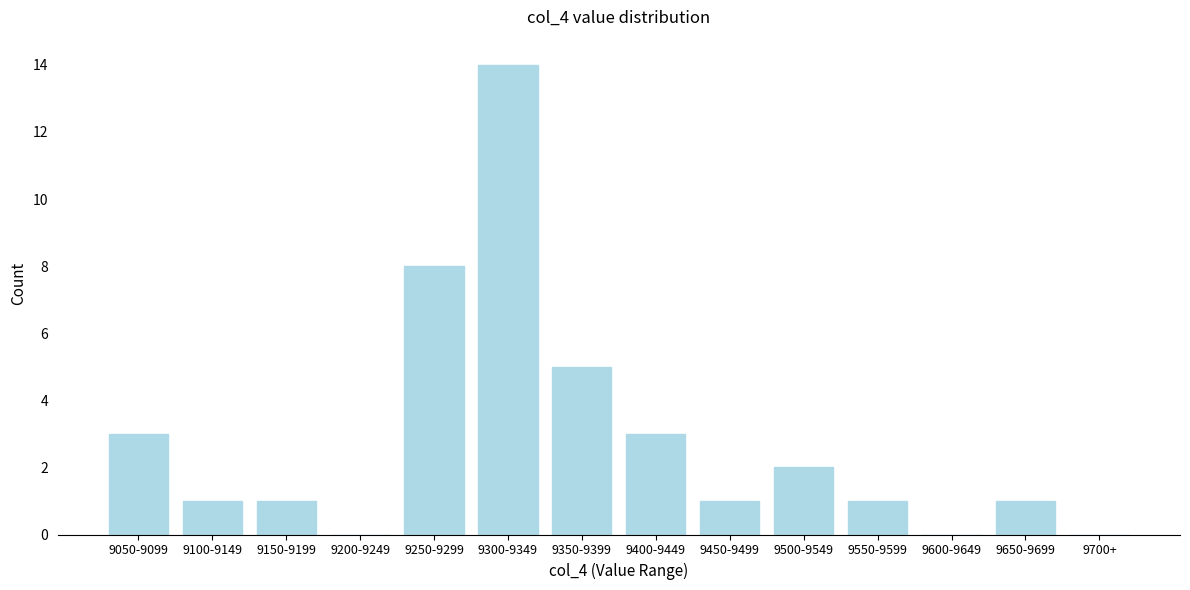

Reading left to right, transcribe all the data shown in this chart.

9050-9099=3	9100-9149=1	9150-9199=1	9200-9249=0	9250-9299=8	9300-9349=14	9350-9399=5	9400-9449=3	9450-9499=1	9500-9549=2	9550-9599=1	9600-9649=0	9650-9699=1	9700+=0